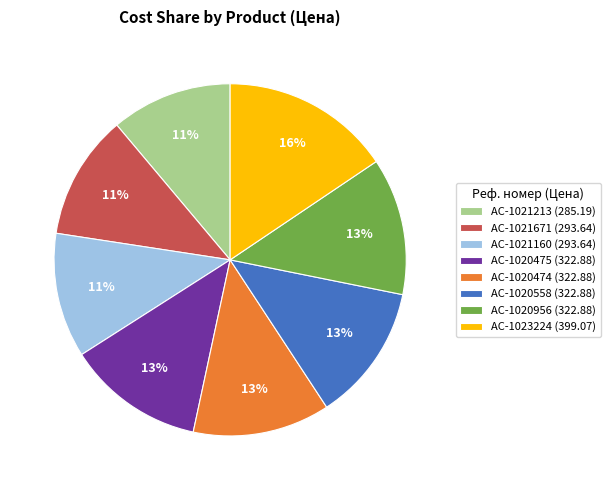

To the nearest percent, what is the average slice percentage?

12%